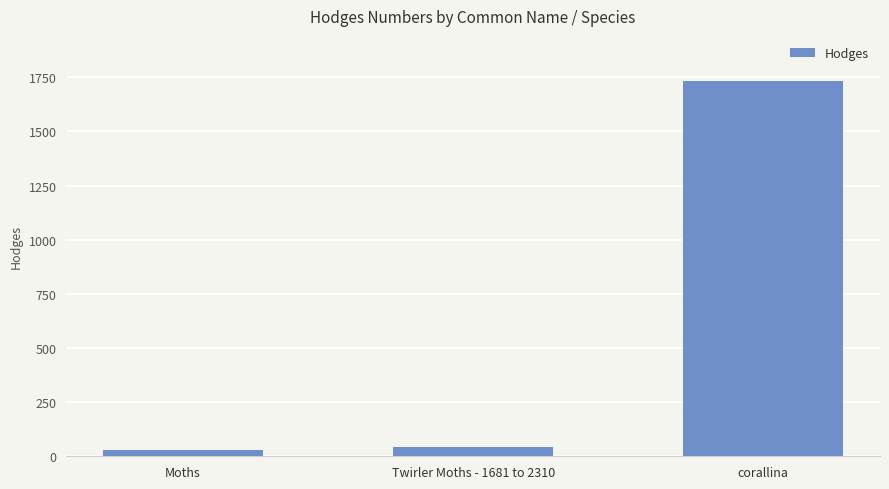

True or false: the data shows 868.0 at corallina.

False